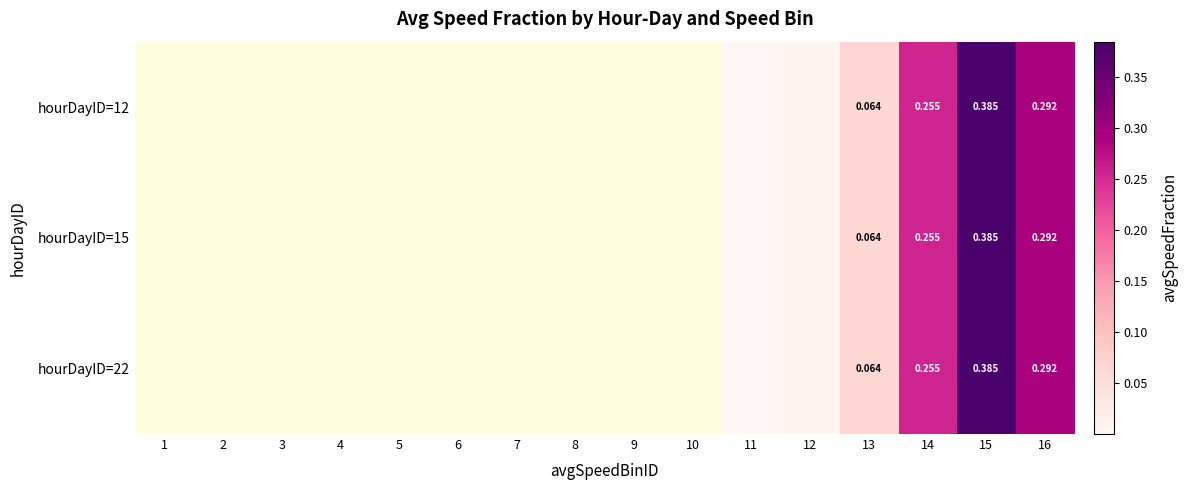

What is the highest value of the hourDayID=15 series?

0.4